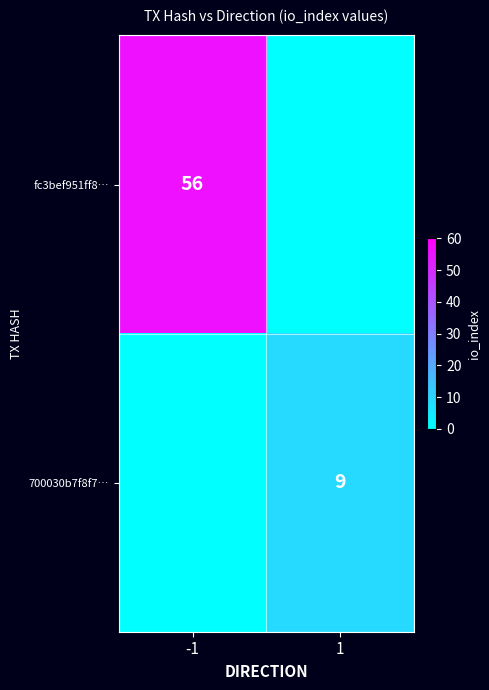

Is the value of 700030b7f8f7… at 1 greater than the value of fc3bef951ff8… at -1?

No